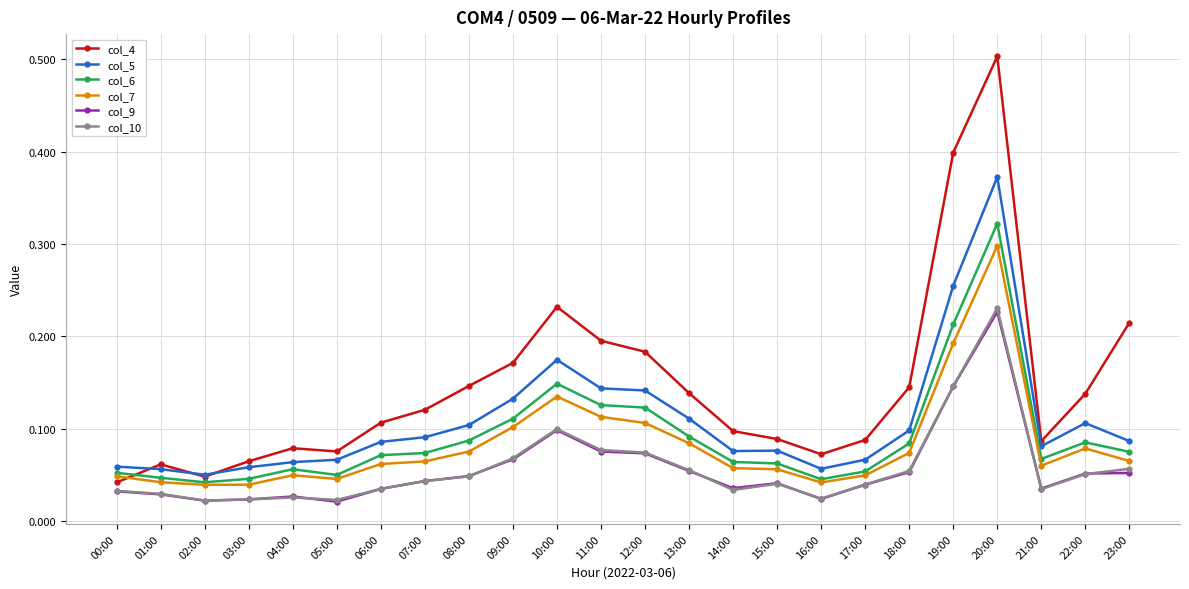

In col_7, how many points are lower than both neighbors (excluding endpoints)?

4